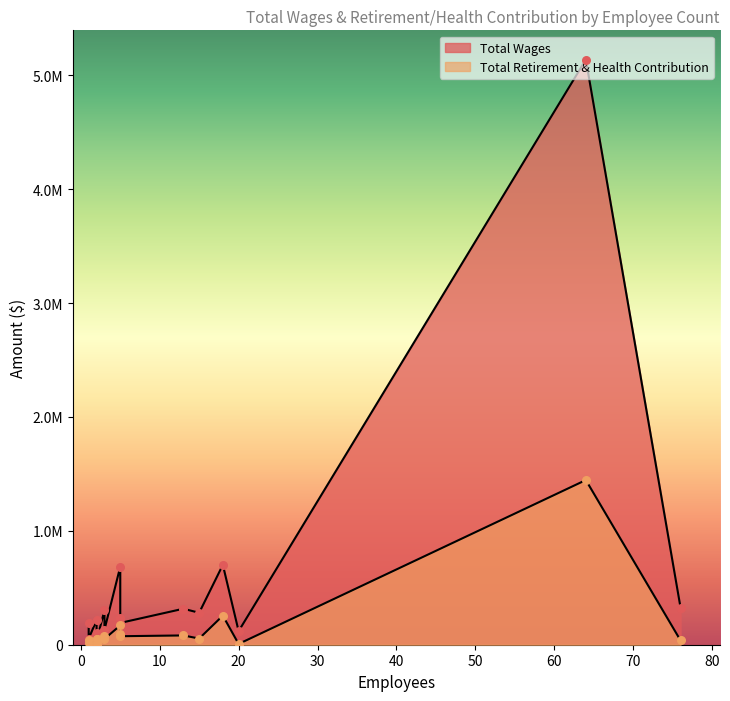

Which series reaches the maximum Y coordinate?

Total Wages